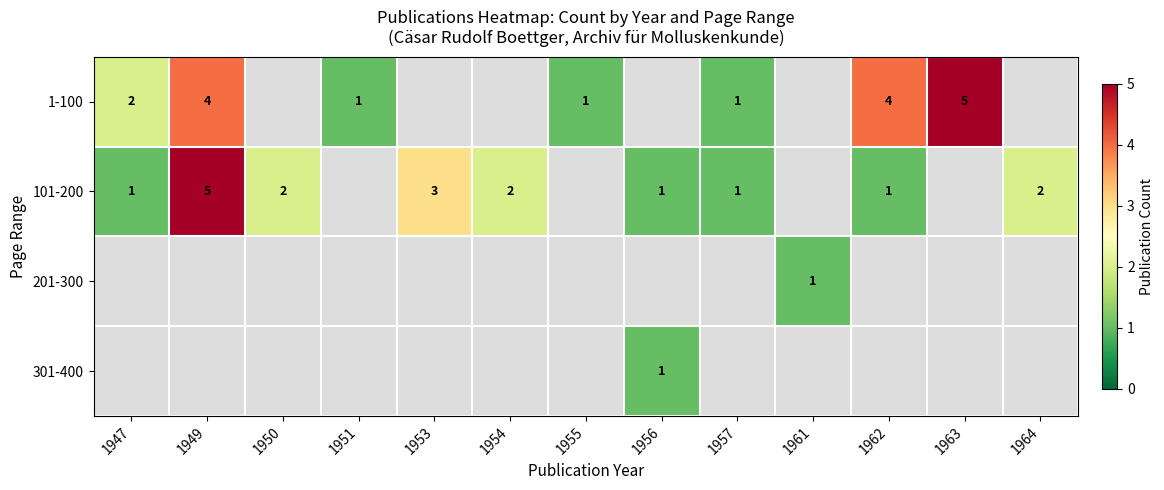

The 101-200 series shows 1 at 1962. True or false?

True